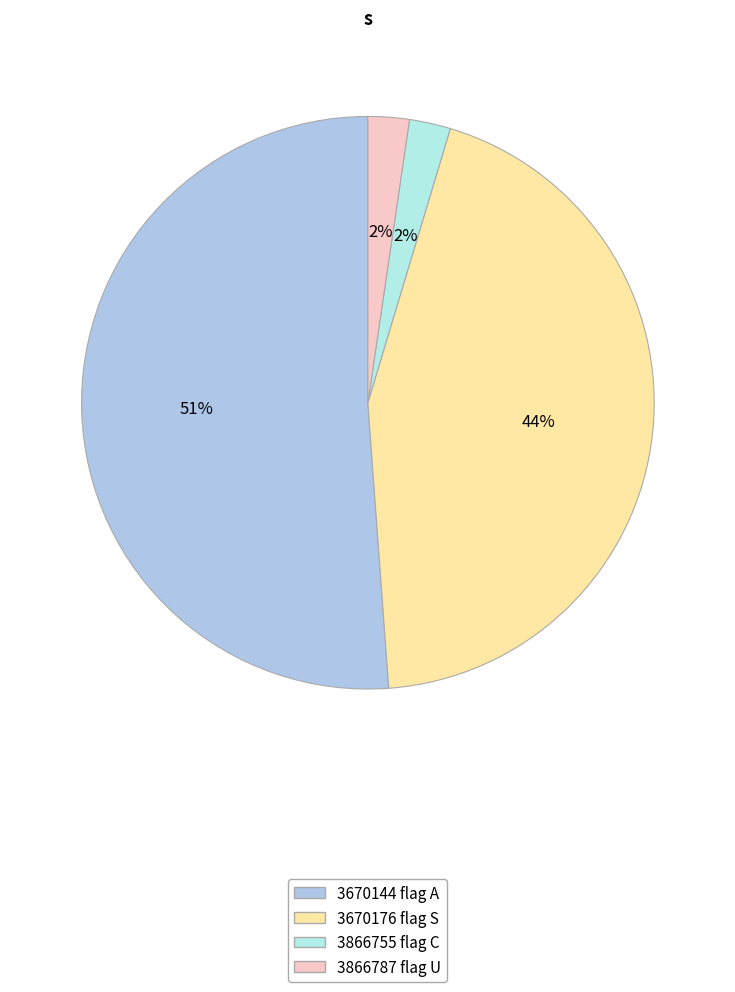

Is there any slice that represents more than half of the pie?

Yes